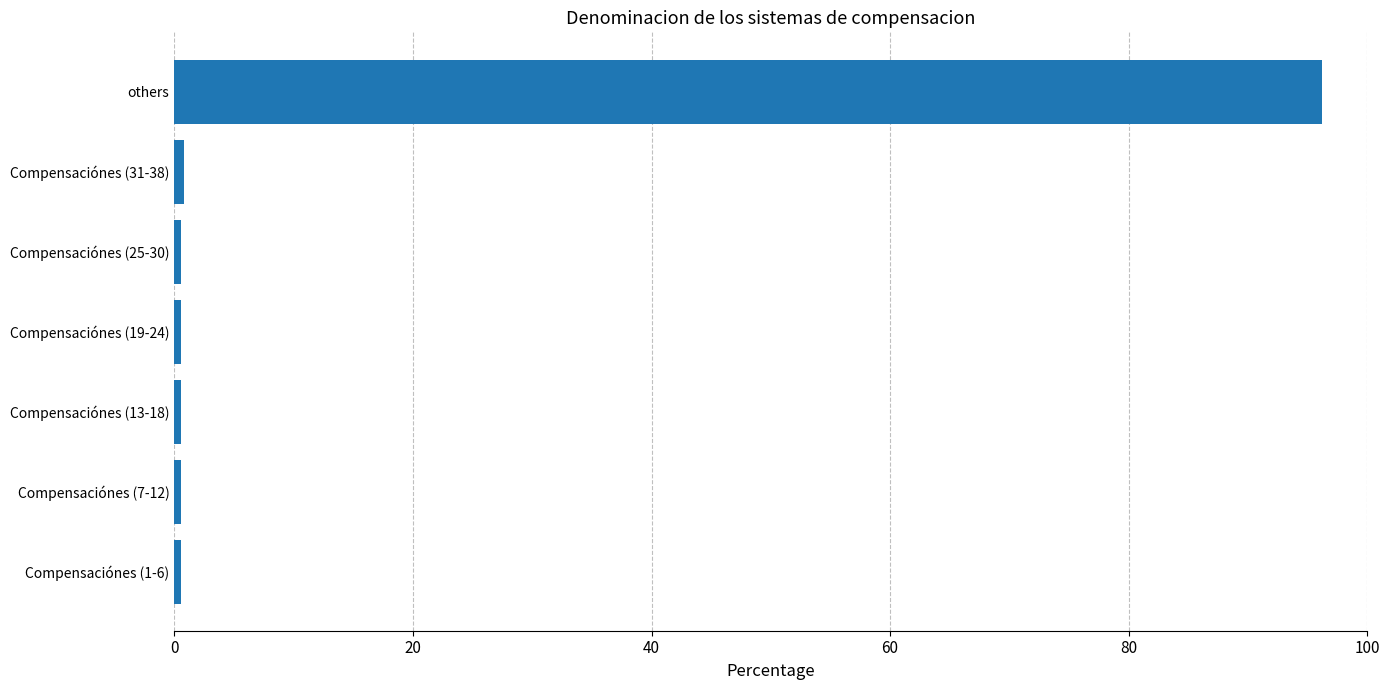

What is the maximum value shown in the chart?

96.2